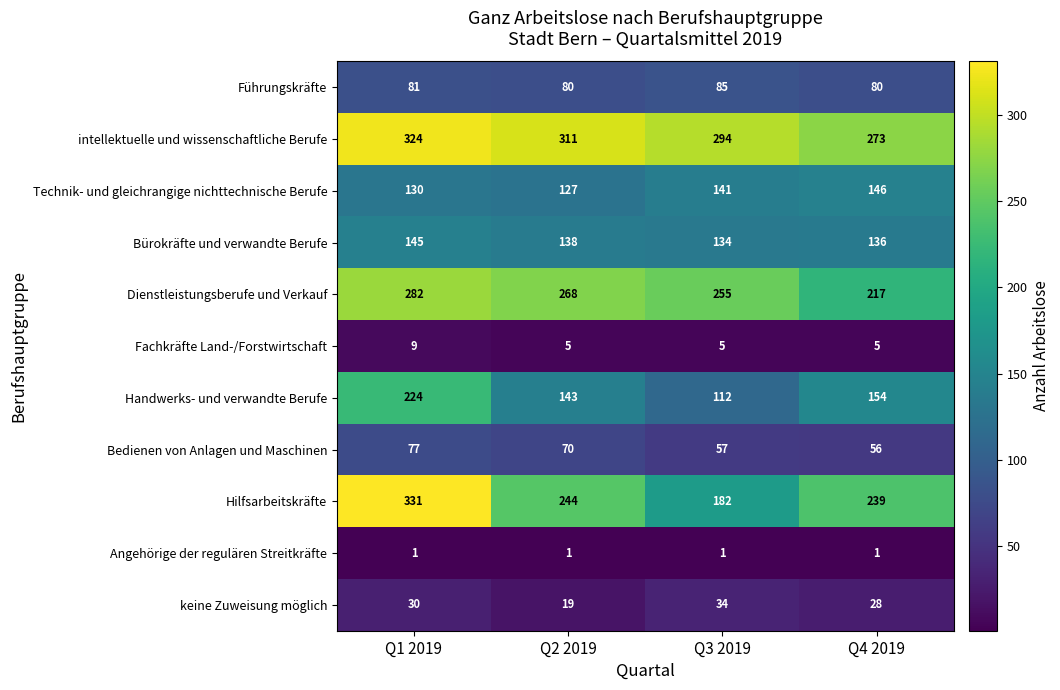

The value of Bürokräfte und verwandte Berufe at Q2 2019 is 96. True or false?

False